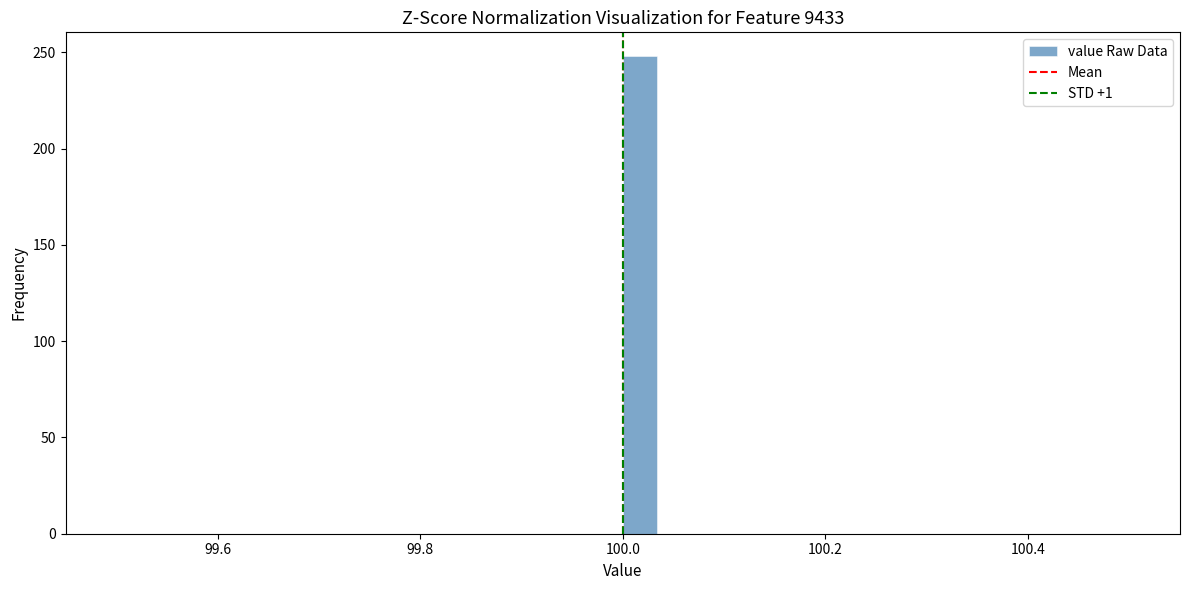

Read against the x-axis, roughly where is the centre of the tallest bar?

100.02